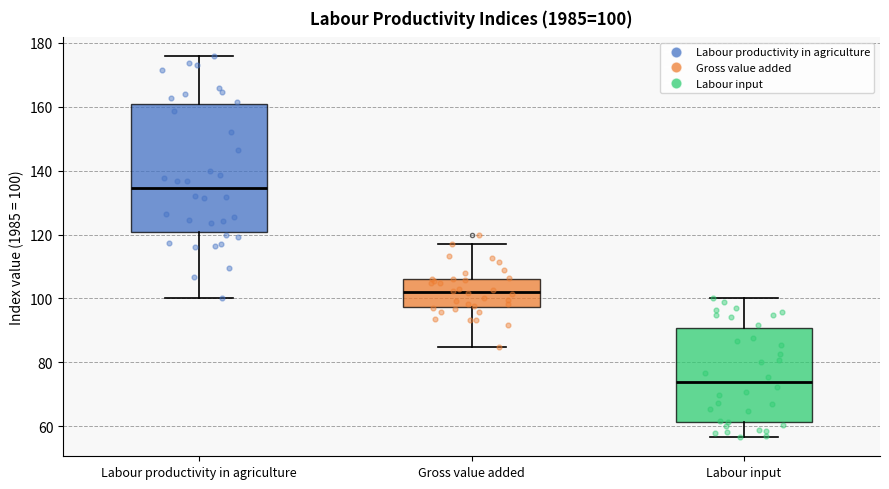

Comparing the boxes themselves (not the whiskers), which one is the tallest?

Labour productivity in agriculture